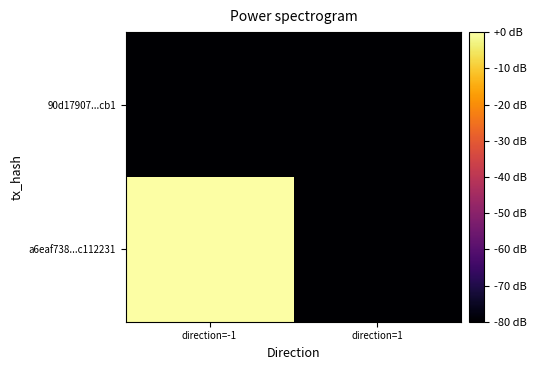

What is the minimum value shown in the chart?

-90